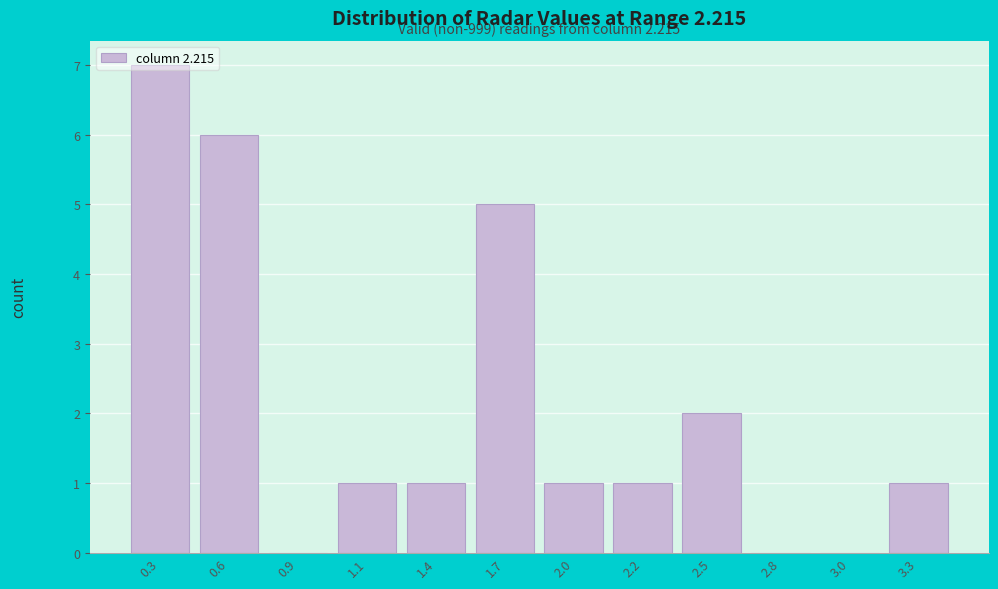

What is the maximum value shown in the chart?

7